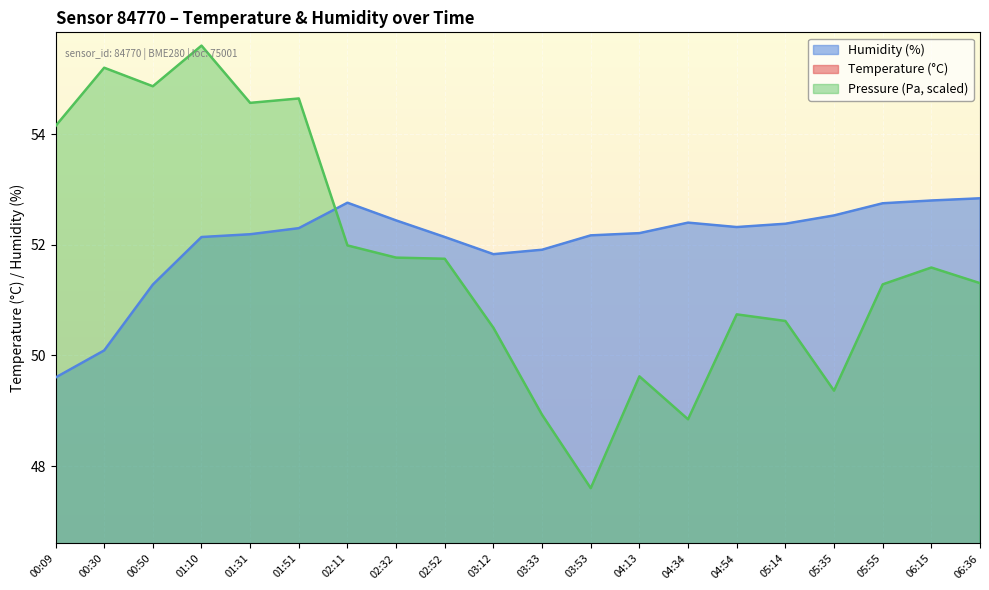

What is the maximum value for Humidity (%)?

52.8